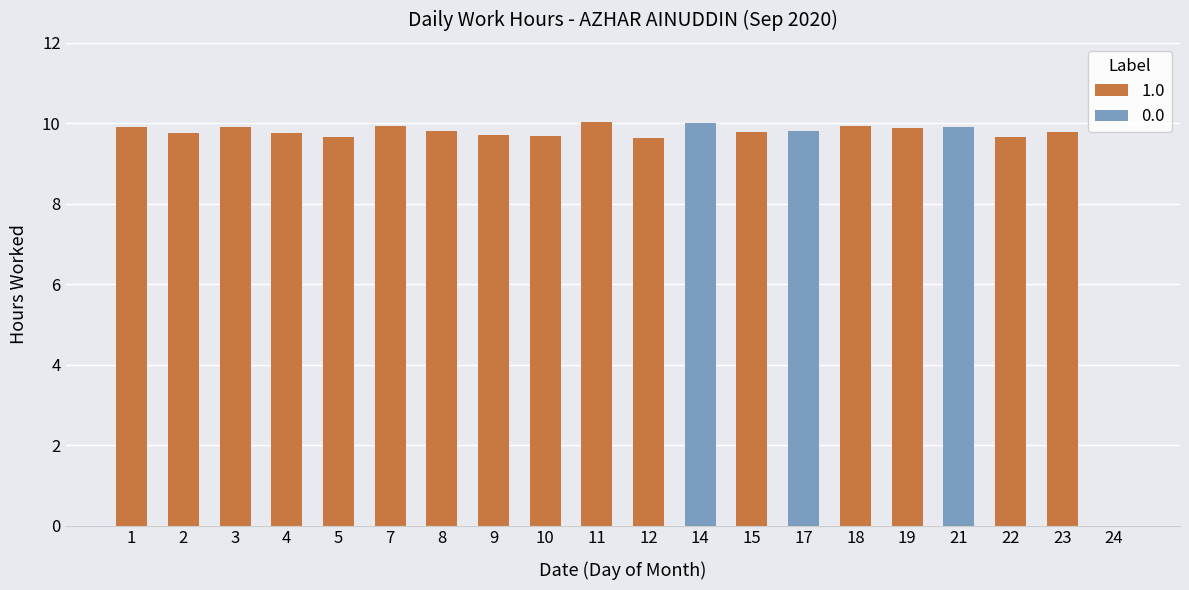

What is the value of the 19th bar from the left?

9.8